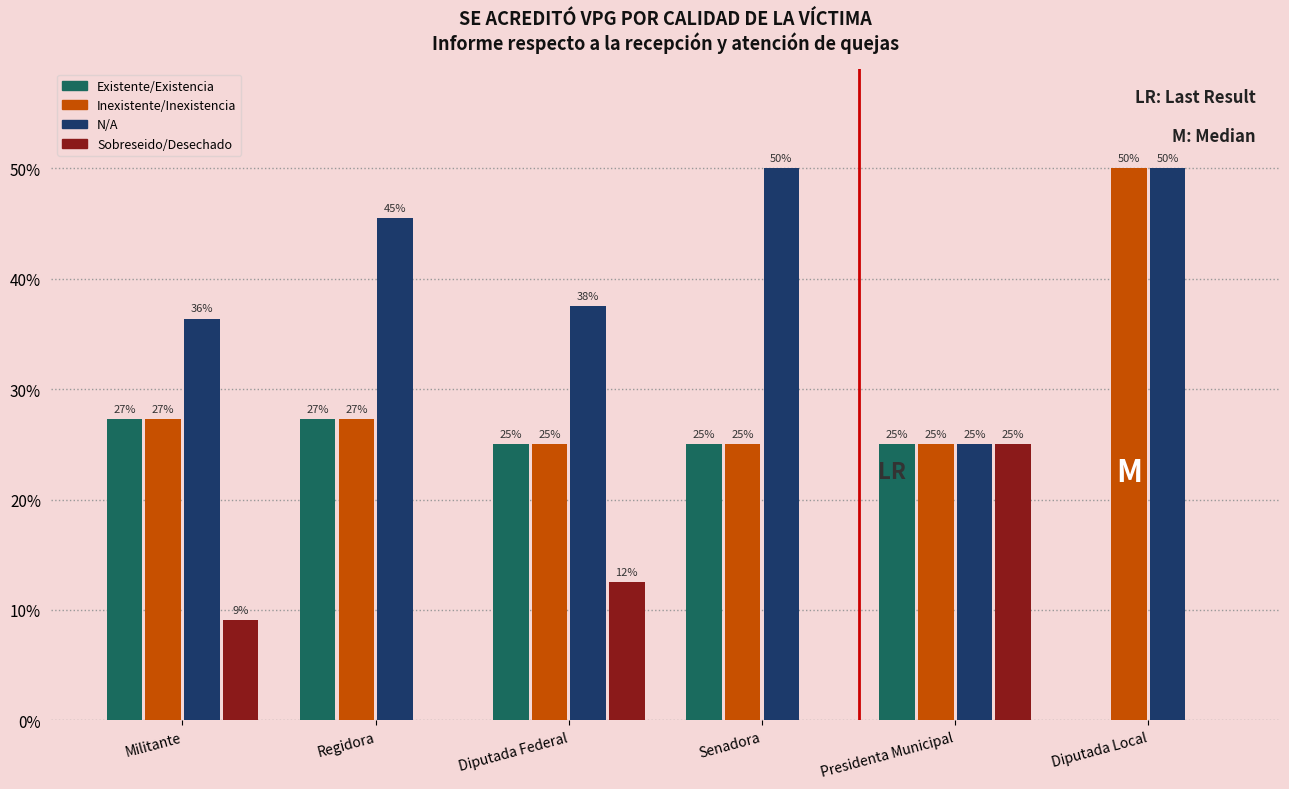

What is the sum of the Existente/Existencia values at Diputada Federal and Diputada Local?

25.0